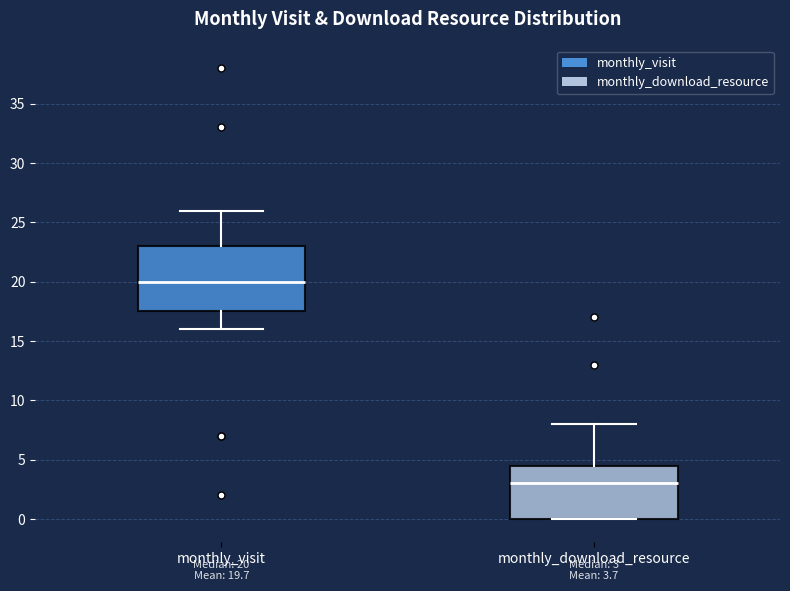

Which box's median line is the lowest?

monthly_download_resource